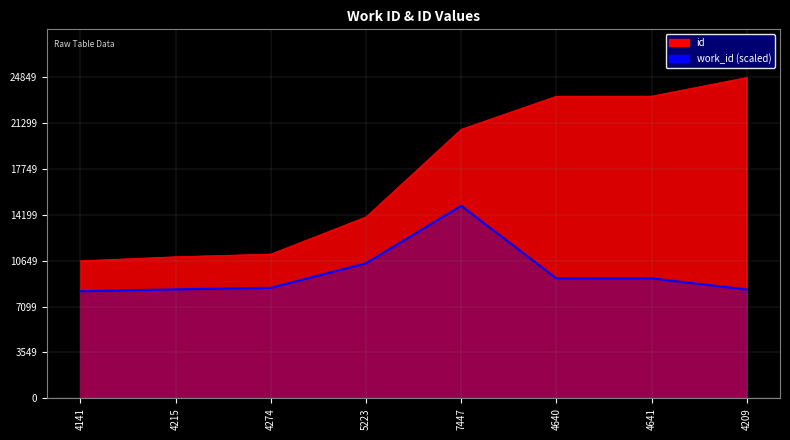

List the series in order of their overall mean, highest first.

id, work_id